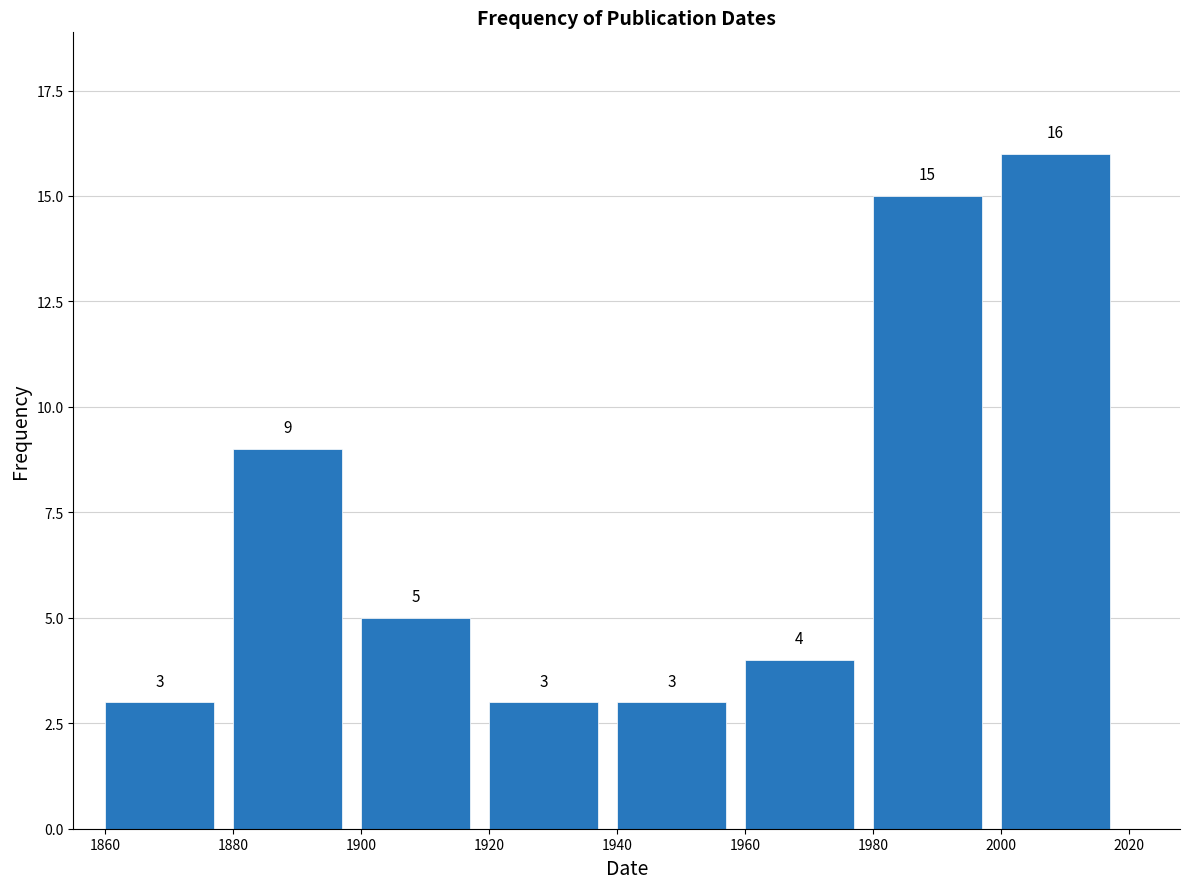

Reading left to right, transcribe this chart: for each bar, give the range it covers on the x-axis and its height.

1860 to 1880: 3
1880 to 1900: 9
1900 to 1920: 5
1920 to 1940: 3
1940 to 1960: 3
1960 to 1980: 4
1980 to 2000: 15
2000 to 2020: 16